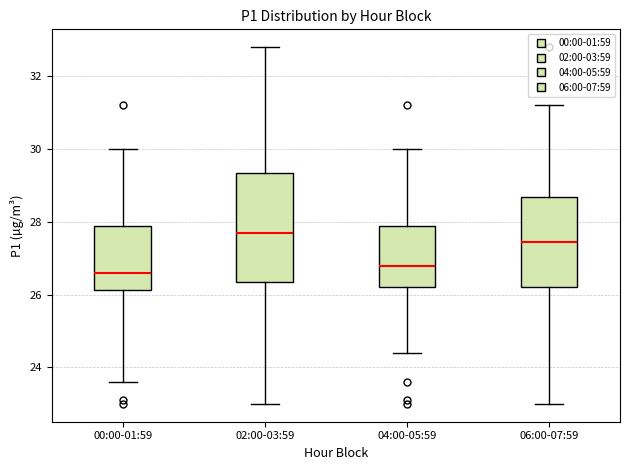

Which box's median line is the highest?

02:00-03:59